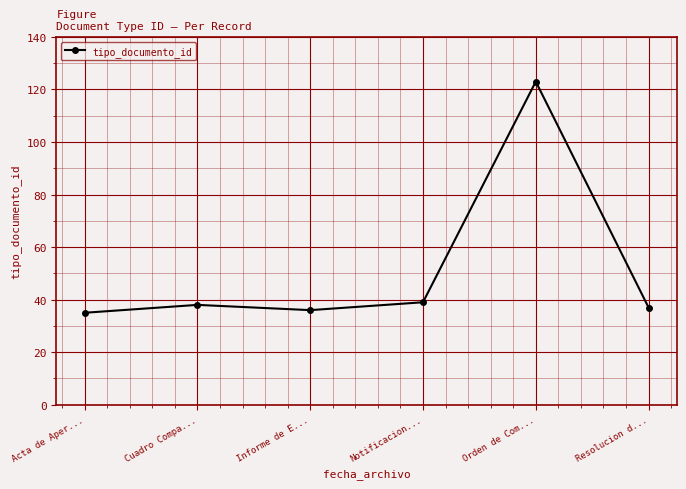

The value at Informe de E... is 36. True or false?

True